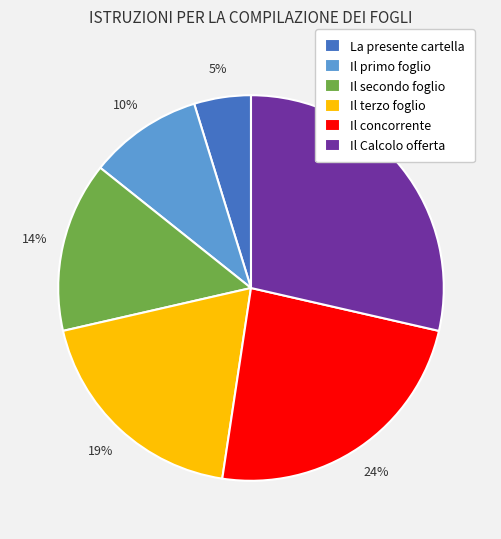

To the nearest percent, what is the difference between the largest and smallest slice percentages?

24%